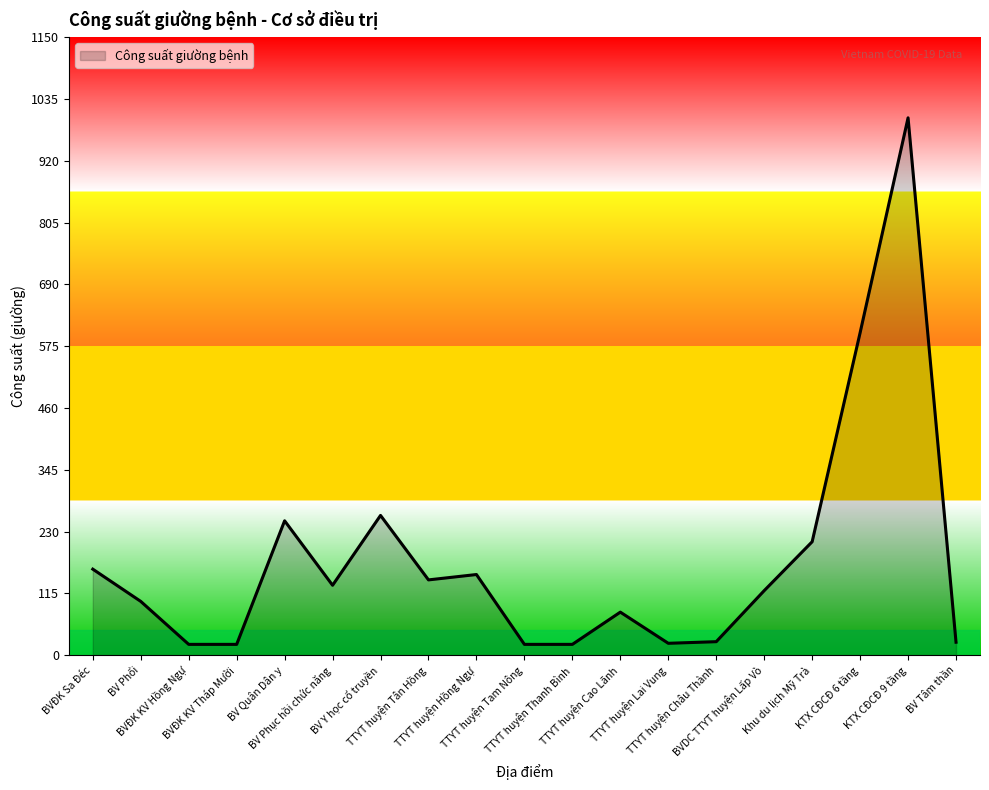

What is the change in value from BVĐK Sa Đéc to BVĐK KV Hồng Ngự?

-140